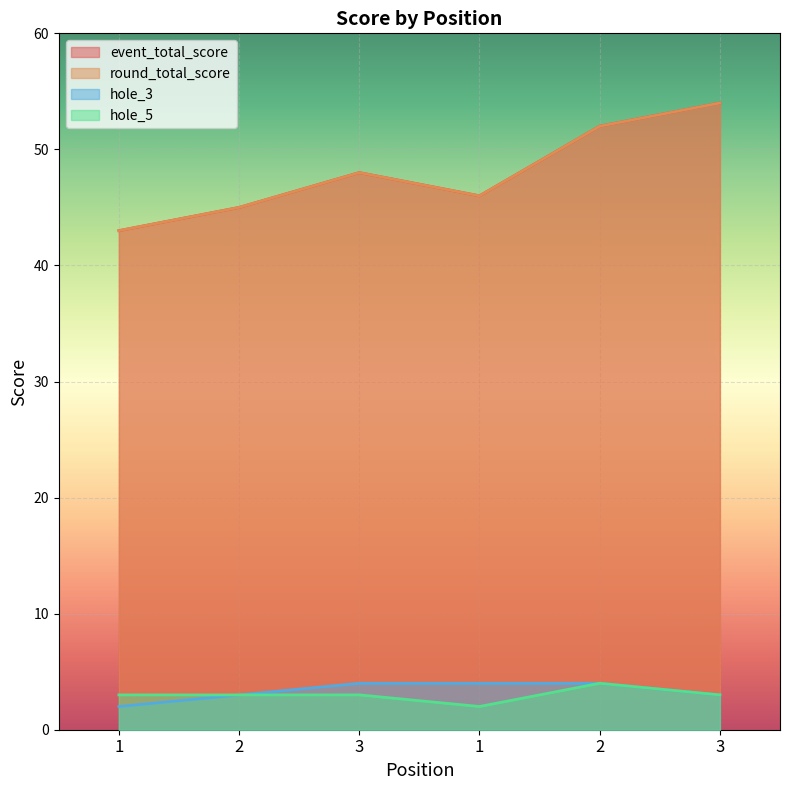

What is the average value of the round_total_score series?

48